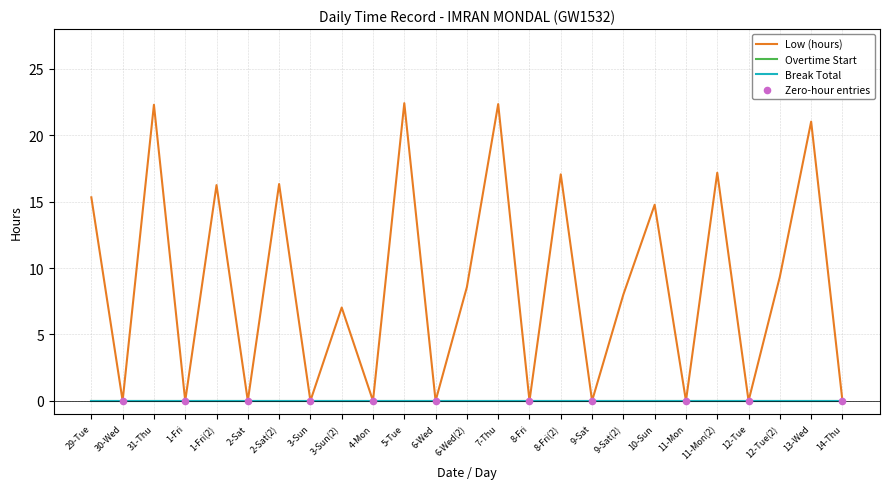

Is the value of Overtime Start at 29-Tue greater than the value of Break Total at 2-Sat(2)?

No